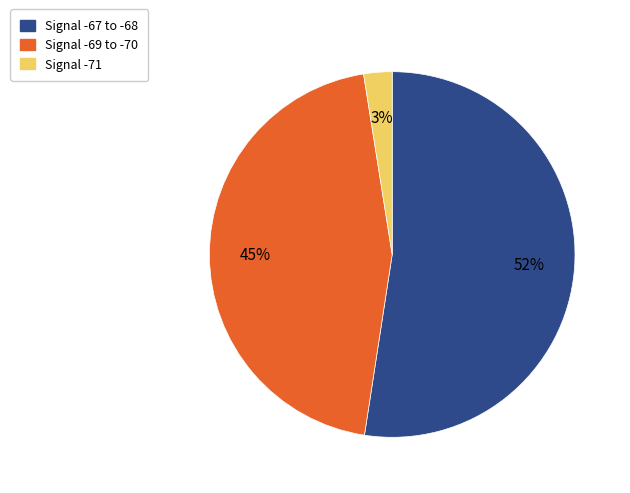

Is there any slice that represents more than half of the pie?

Yes